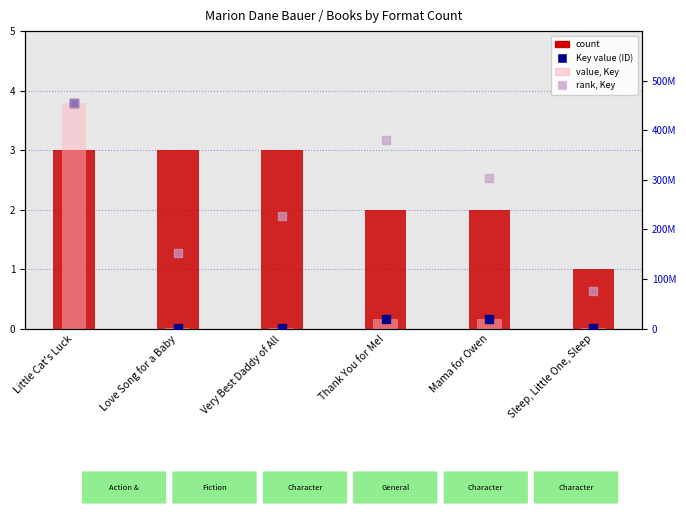

Which series has the largest total across all categories?

rank, Key